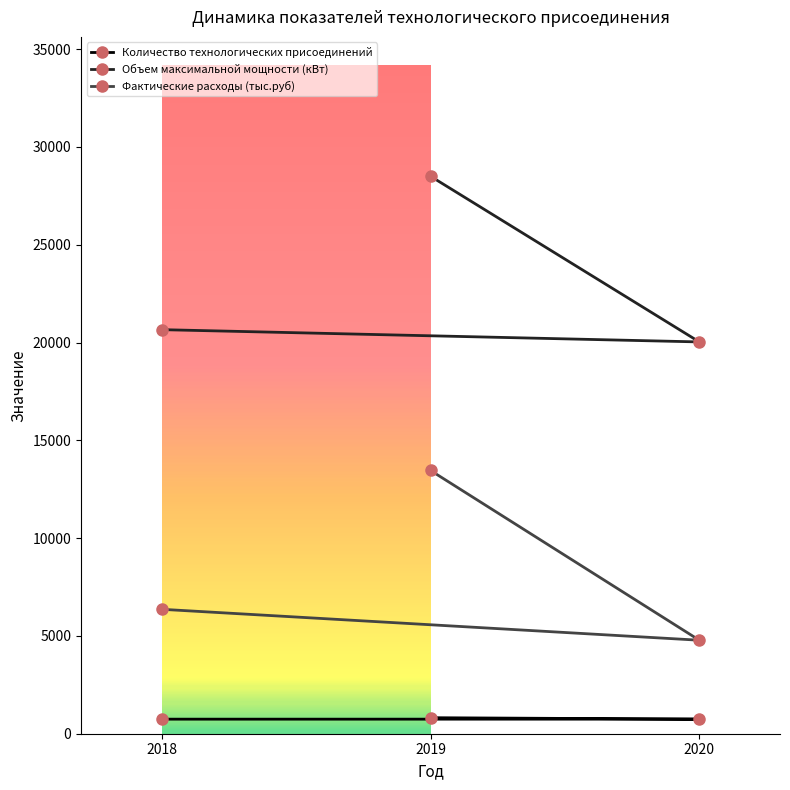

Where is Фактические расходы (тыс.руб) nearest to the value 9120?

2018